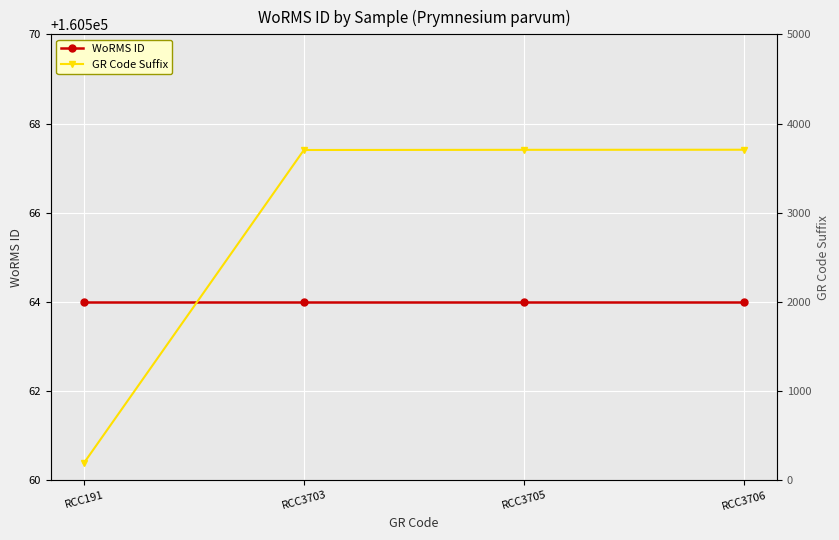

What is the difference between the GR Code Suffix values at RCC3705 and RCC3706?

1